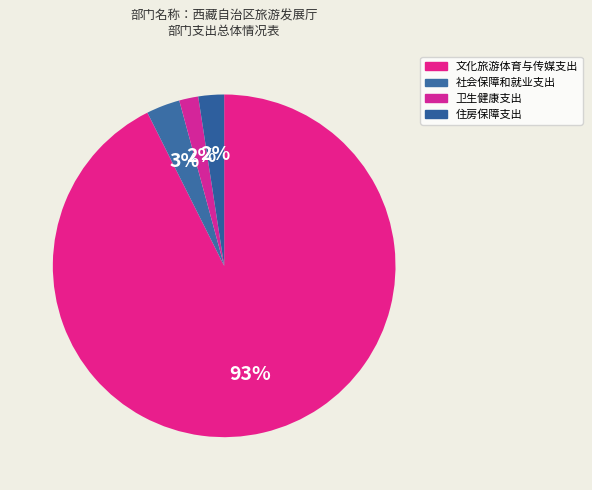

To the nearest percent, what is the average slice percentage?

25%